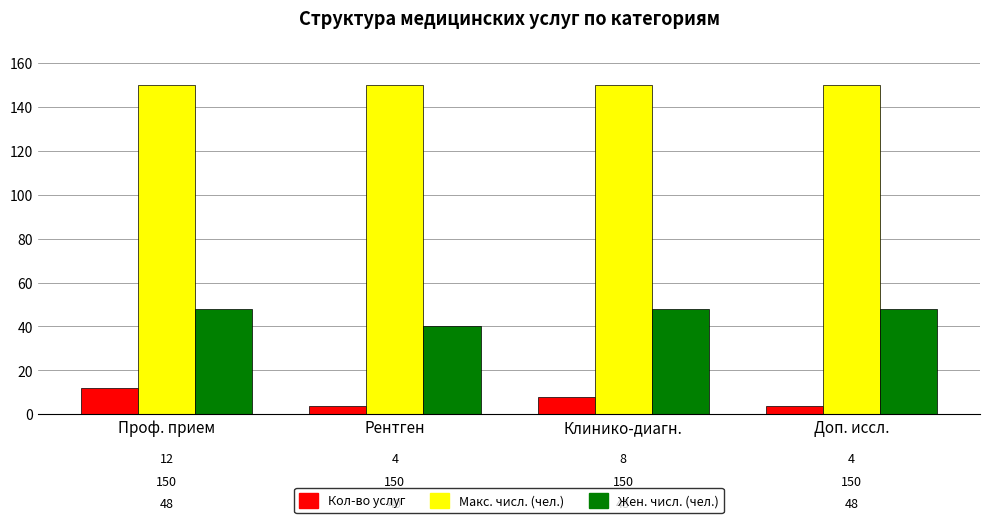

What is the difference between the maximum and minimum values in the Жен. числ. (чел.) series?

8